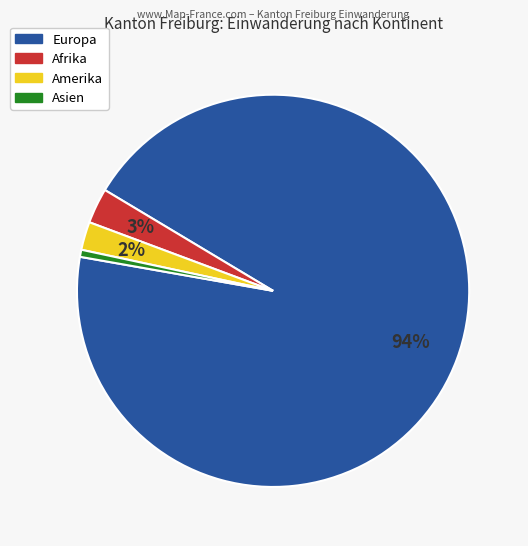

Is there any slice that represents more than half of the pie?

Yes